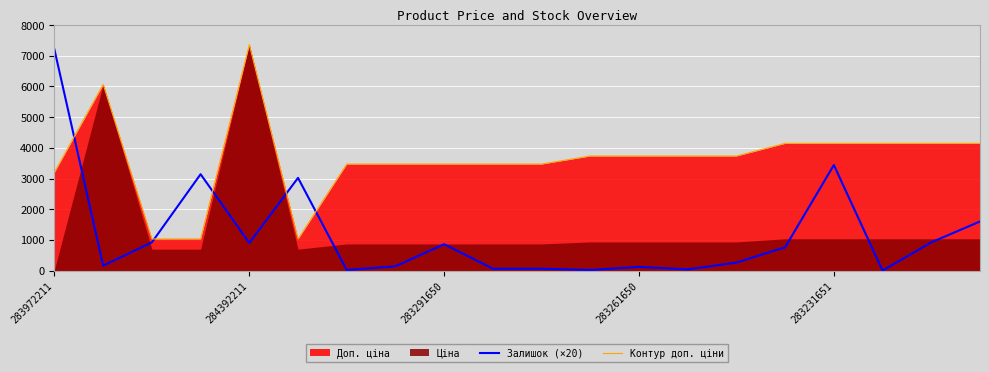

After their last crossing, which series has the higher values: Залишок (×20) or Контур доп. ціни?

Контур доп. ціни